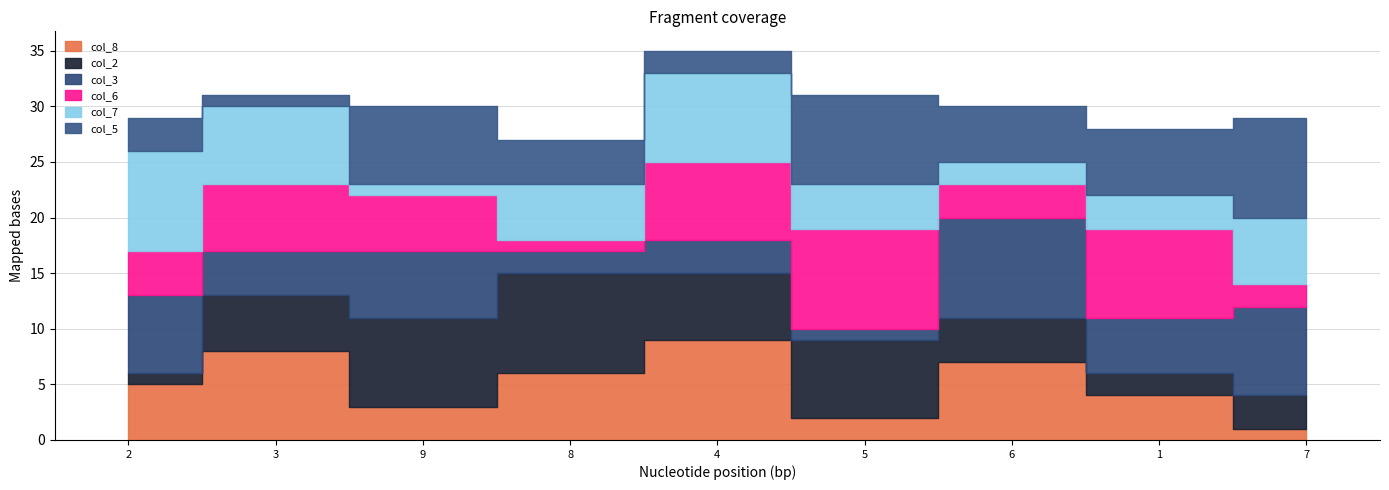

Is it true that col_7 equals 9 at 7?

False